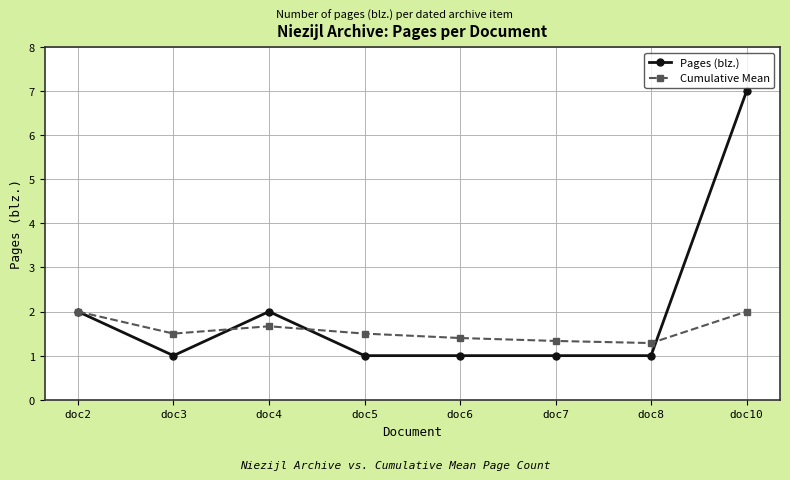

What are all the series names shown in the legend?

Pages (blz.), Cumulative Mean